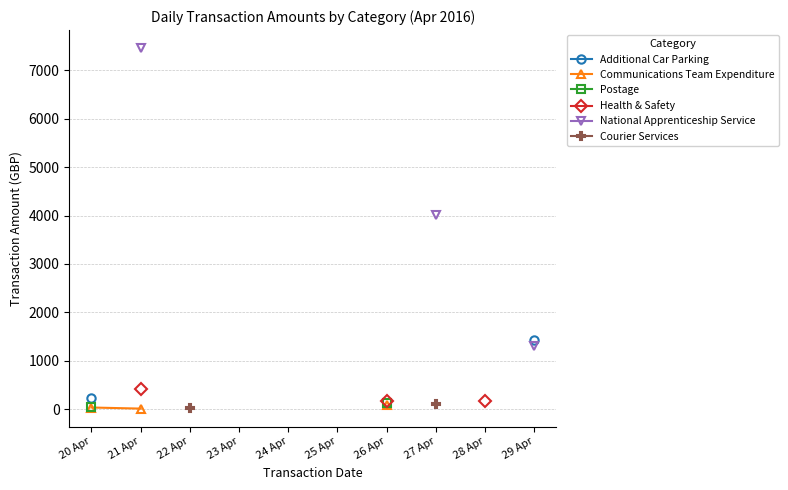

What are all the series names shown in the legend?

Additional Car Parking, Communications Team Expenditure, Postage, Health & Safety, National Apprenticeship Service, Courier Services